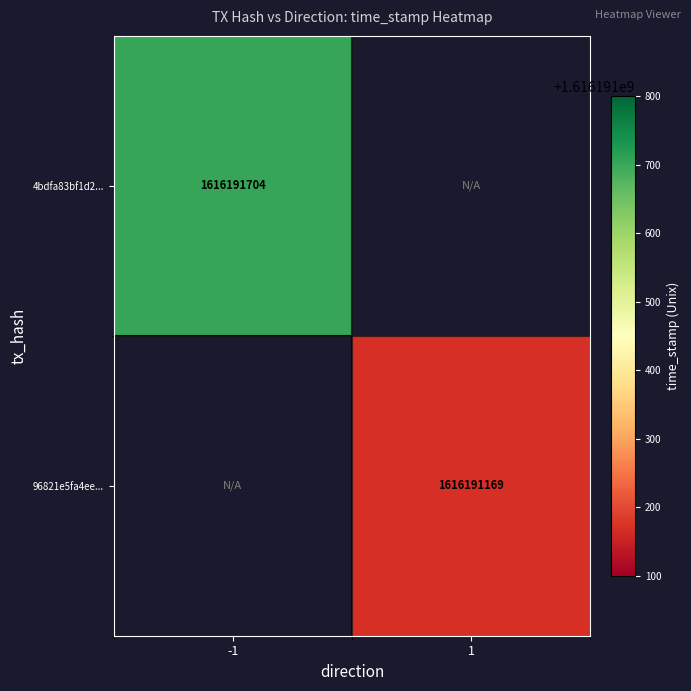

What is the maximum value shown in the chart?

1616191704